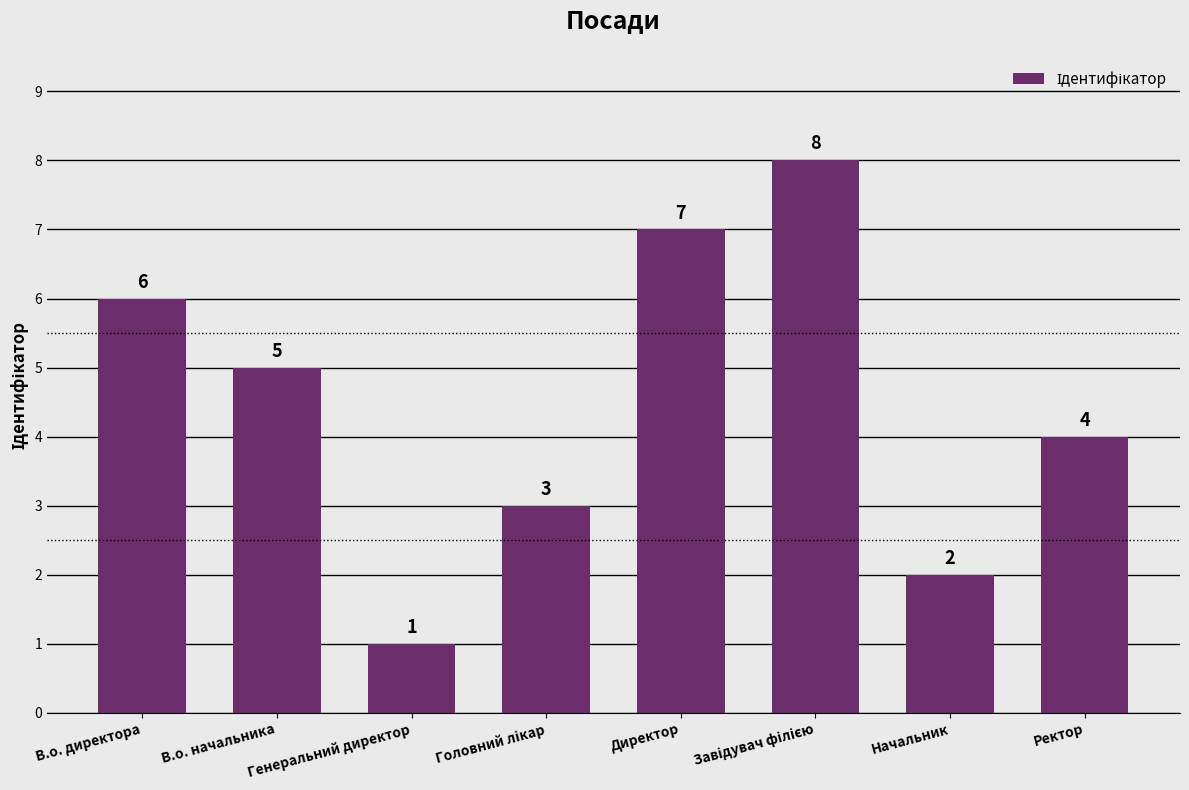

At which category does the chart reach its minimum across all series?

Генеральний директор